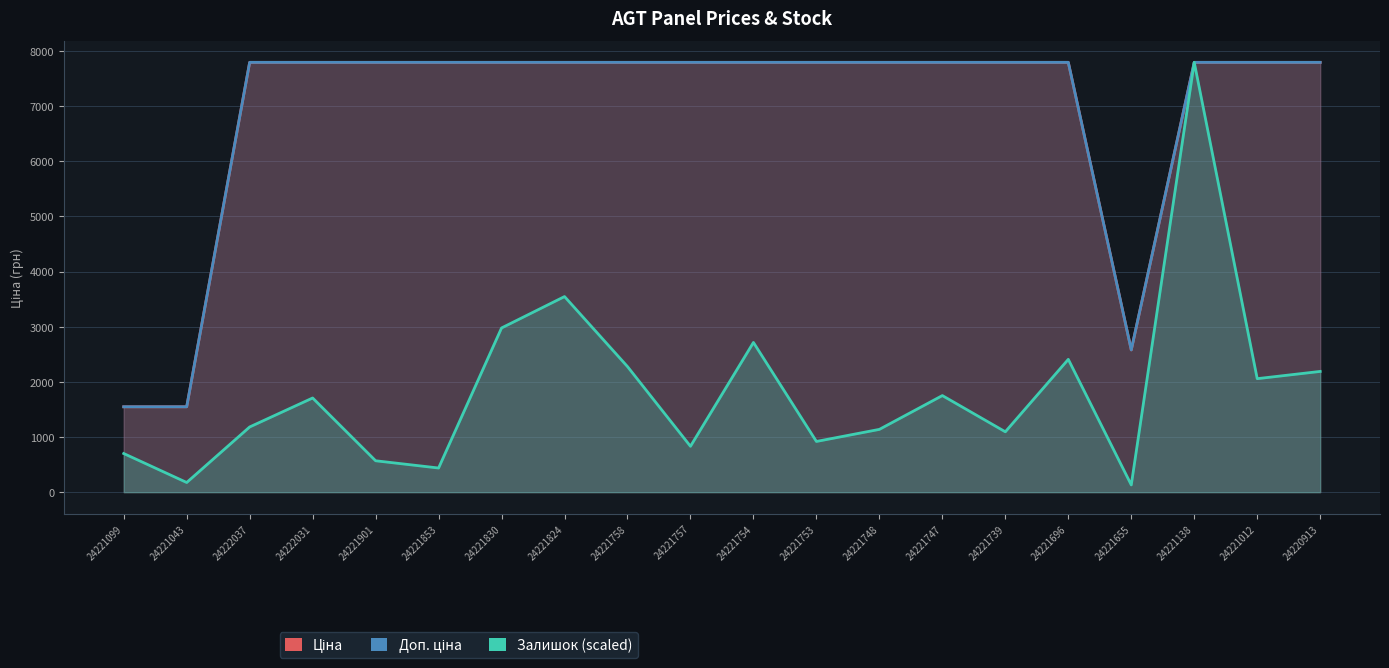

What is the maximum value for Доп. ціна?

7792.9